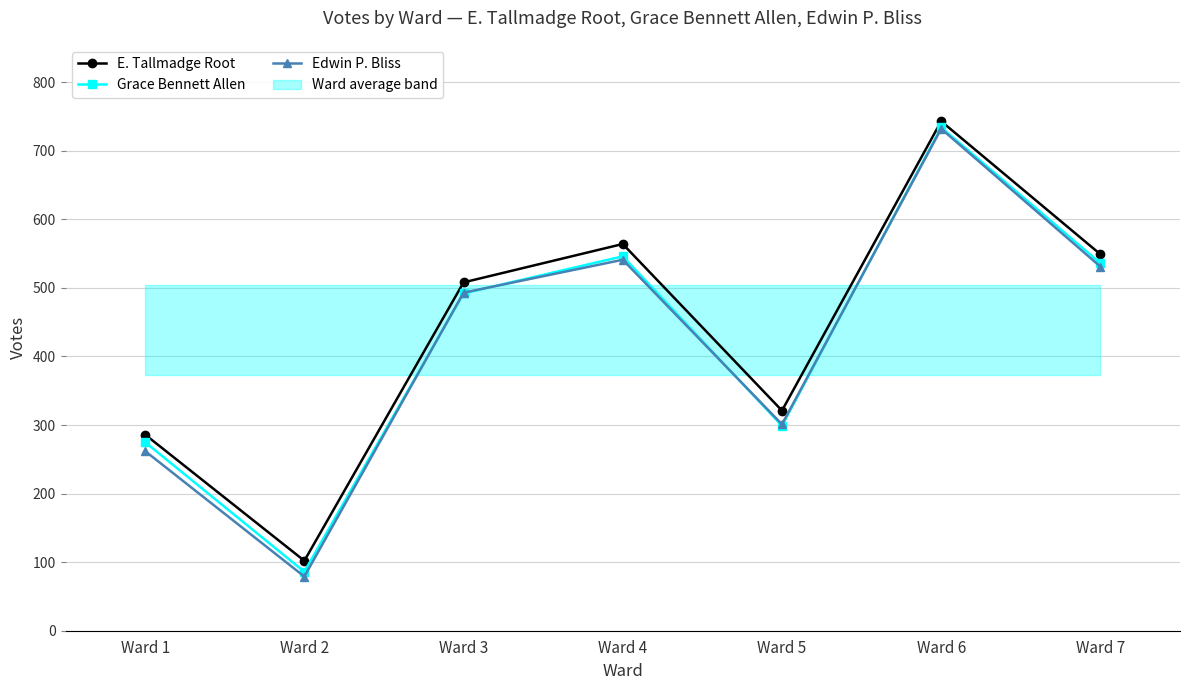

At Ward 4, list the series in order from largest to smallest.

E. Tallmadge Root, Grace Bennett Allen, Edwin P. Bliss